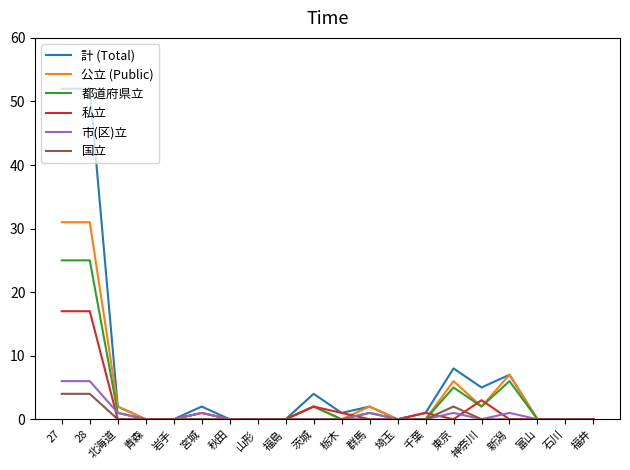

Which series has the largest total across all categories?

計 (Total)